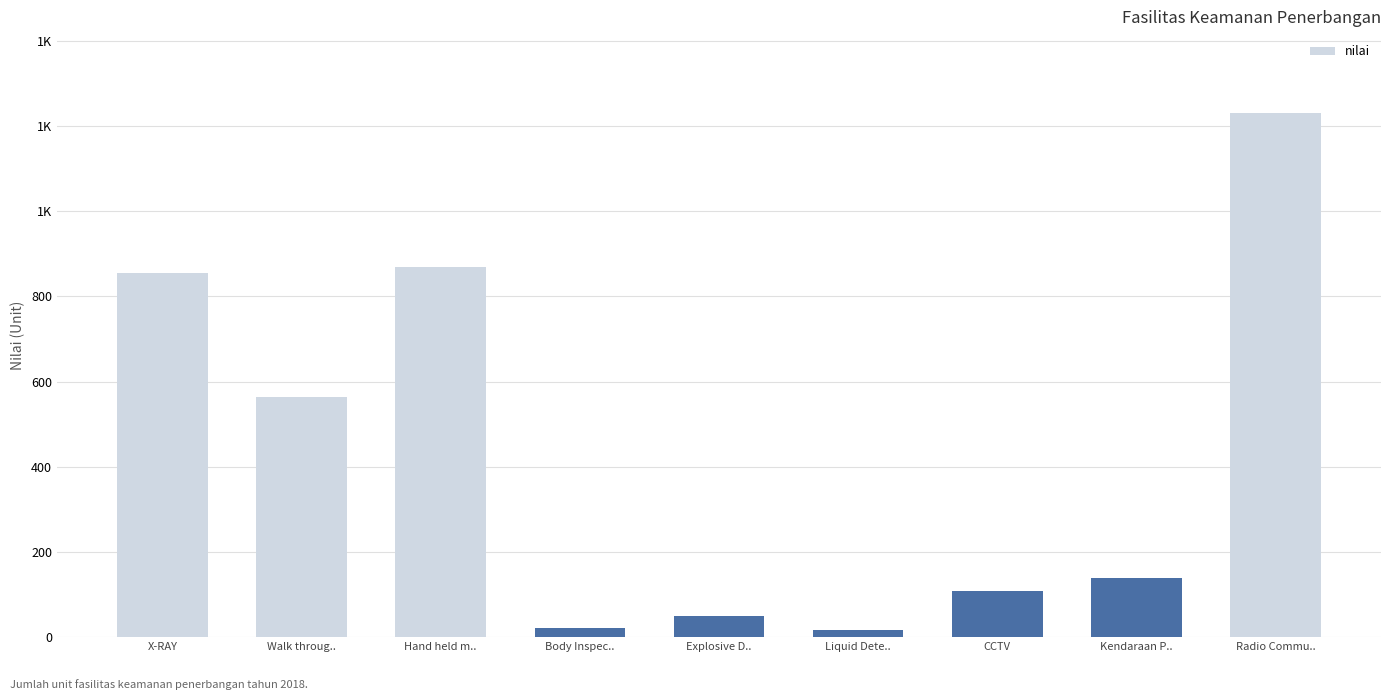

Is it true that the value at Explosive D.. is 50?

True